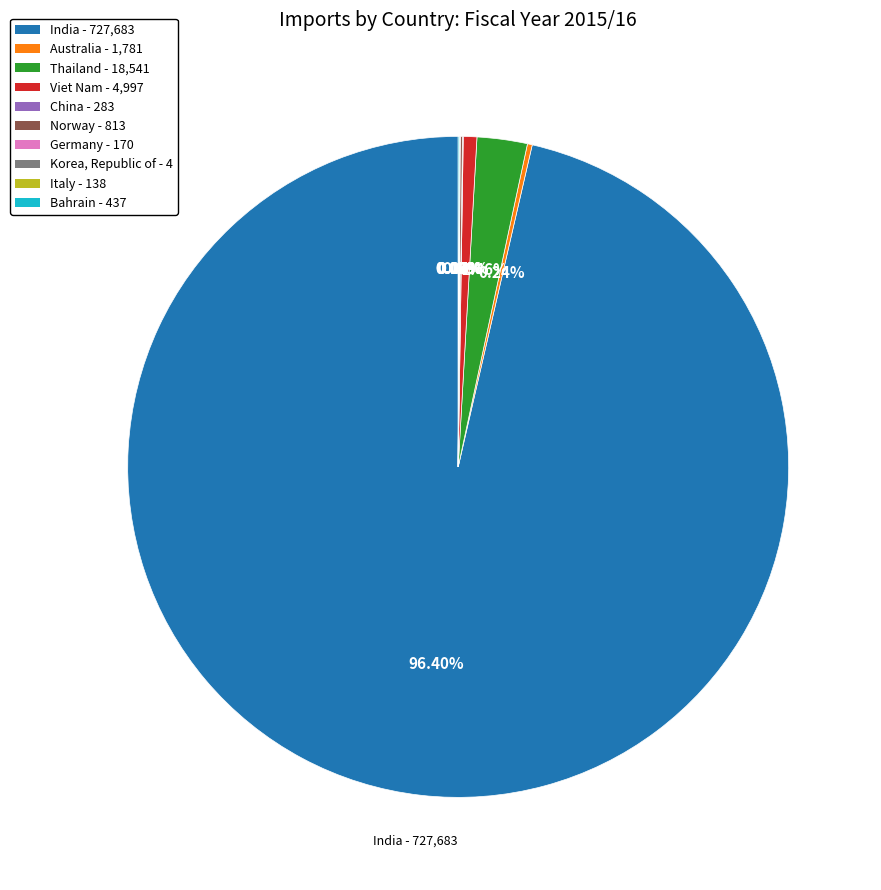

Between Thailand - 18,541 and Viet Nam - 4,997, which is larger?

Thailand - 18,541